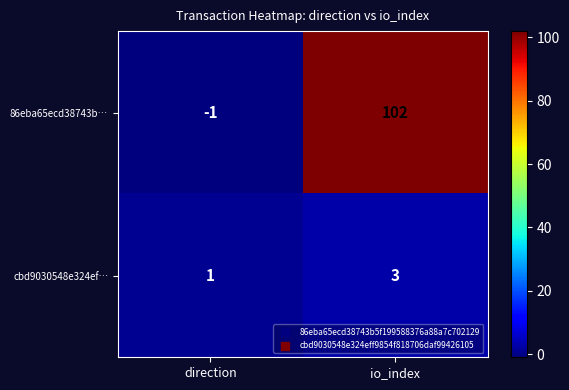

How many data points does each series have?

2